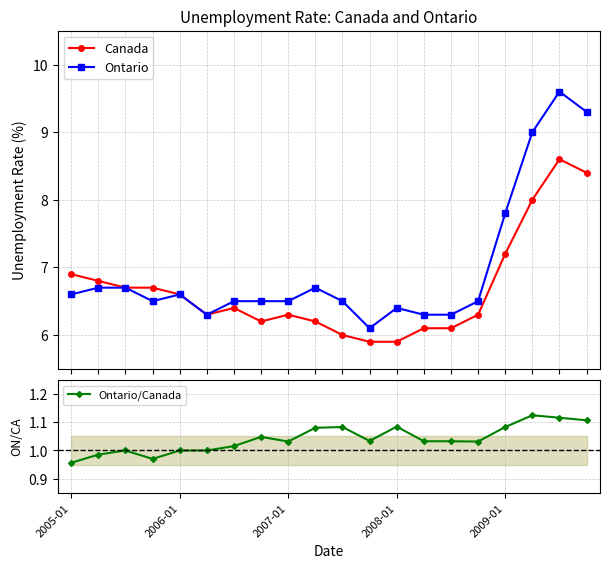

Reading left to right, extract all data points from this chart.

Canada: 6.9	6.8	6.7	6.7	6.6	6.3	6.4	6.2	6.3	6.2	6.0	5.9	5.9	6.1	6.1	6.3	7.2	8.0	8.6	8.4
Ontario: 6.6	6.7	6.7	6.5	6.6	6.3	6.5	6.5	6.5	6.7	6.5	6.1	6.4	6.3	6.3	6.5	7.8	9.0	9.6	9.3
Ontario/Canada: 1.0	1.0	1.0	1.0	1.0	1.0	1.0	1.0	1.0	1.1	1.1	1.0	1.1	1.0	1.0	1.0	1.1	1.1	1.1	1.1